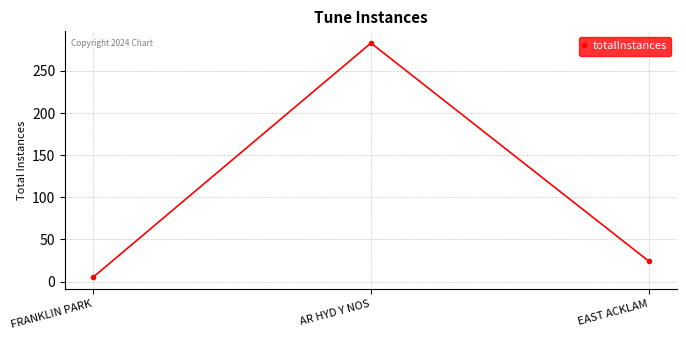

What is the value of the 2nd point from the left?

283